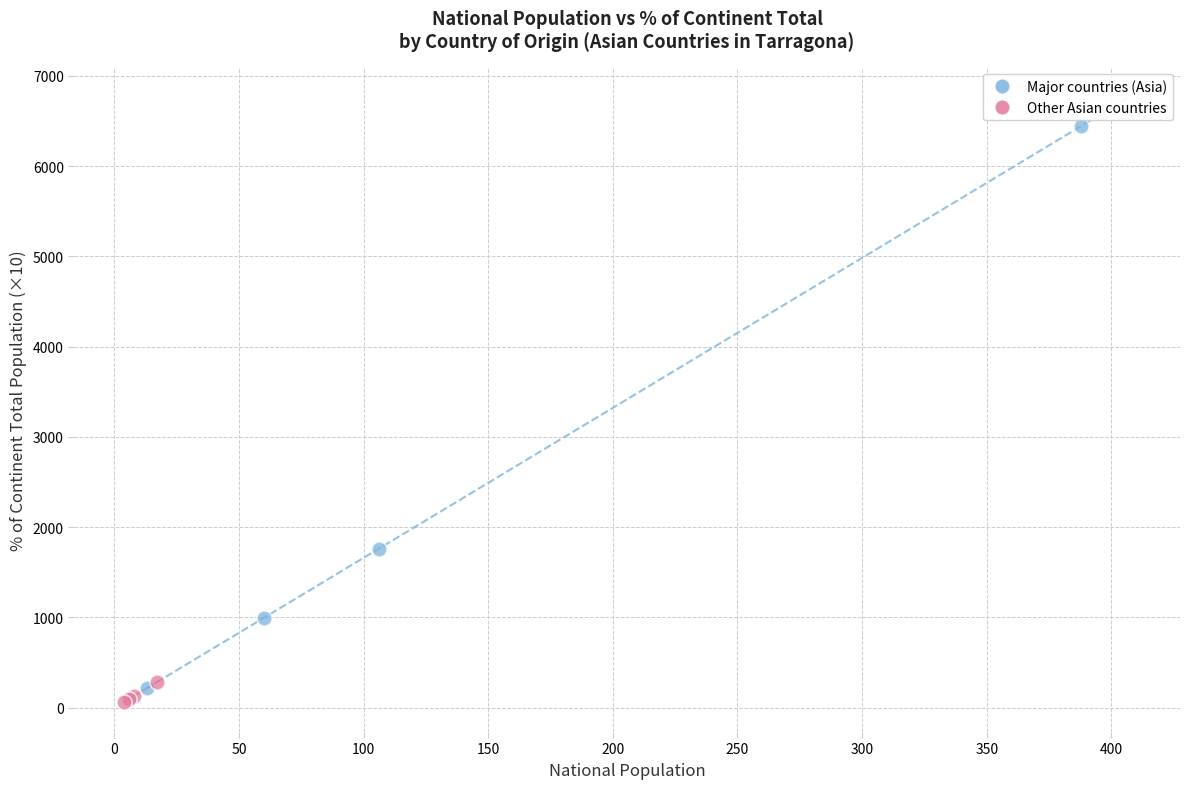

Which series contains the highest Y value?

Major countries (Asia)